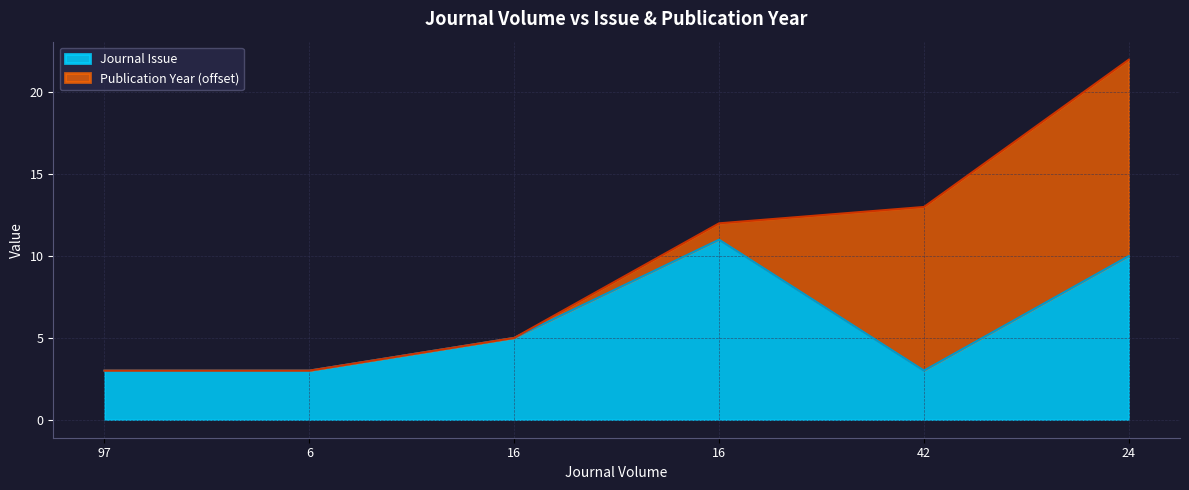

Reading right to left, extract all data points from this chart.

10	3	11	5	3	3